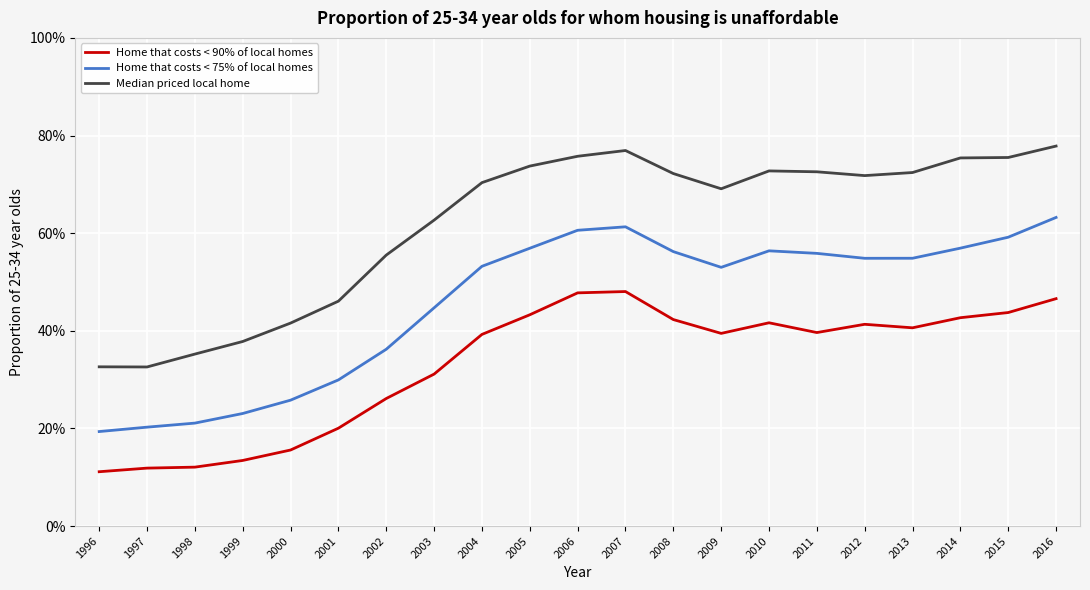

True or false: Home that costs < 75% of local homes has more than 1 interior local peaks.

True